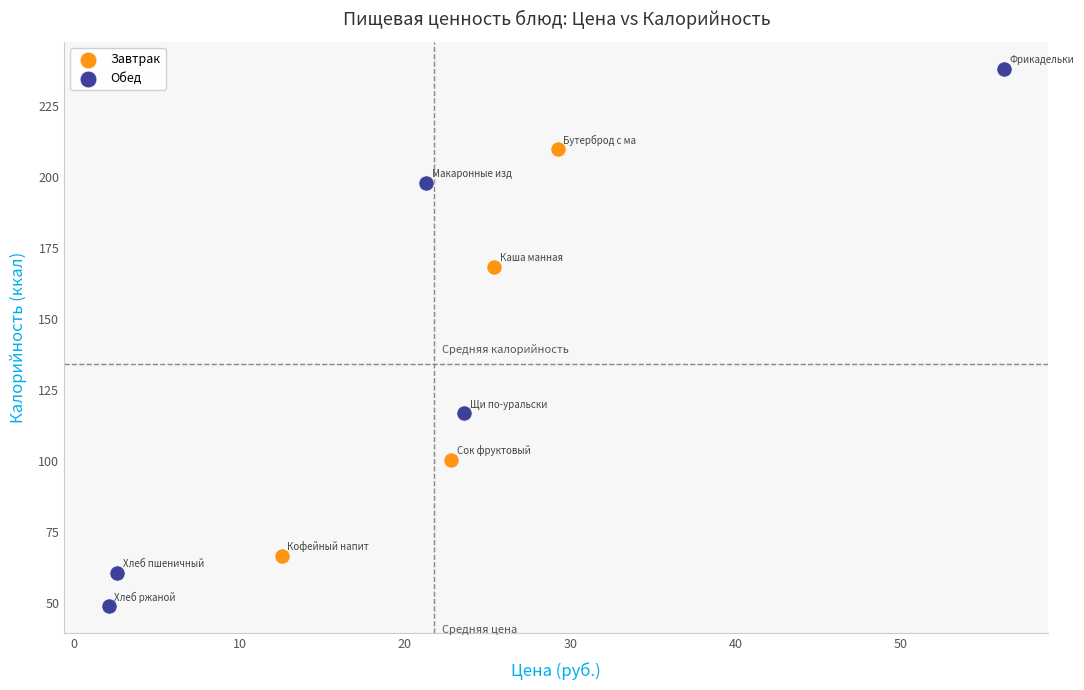

Which series reaches the minimum Y coordinate?

Обед